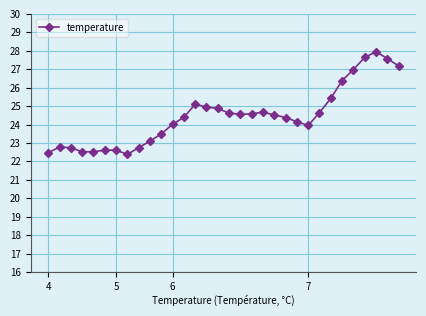

What is the value of the 27th point from the left?

26.4